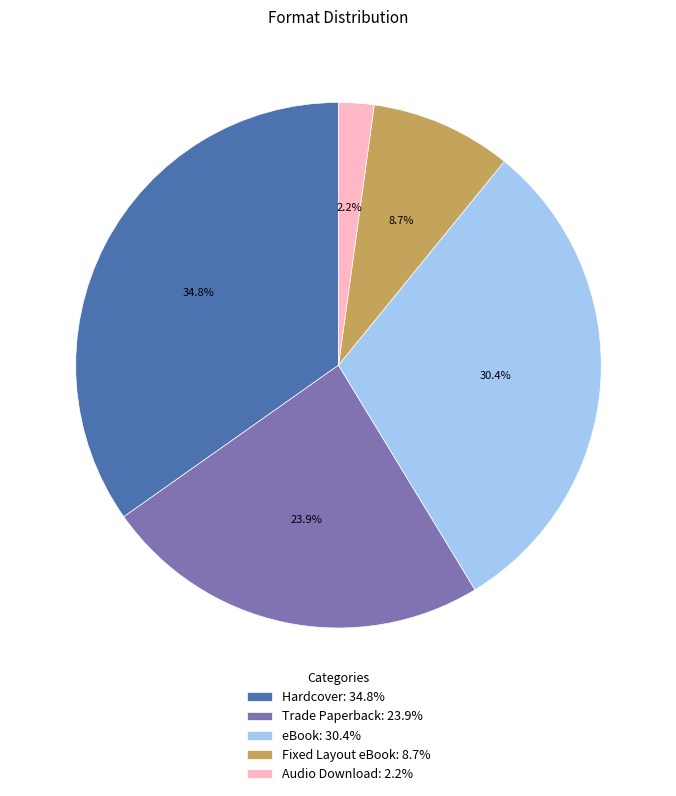

What percentage do Hardcover and Audio Download together represent?

37.0%